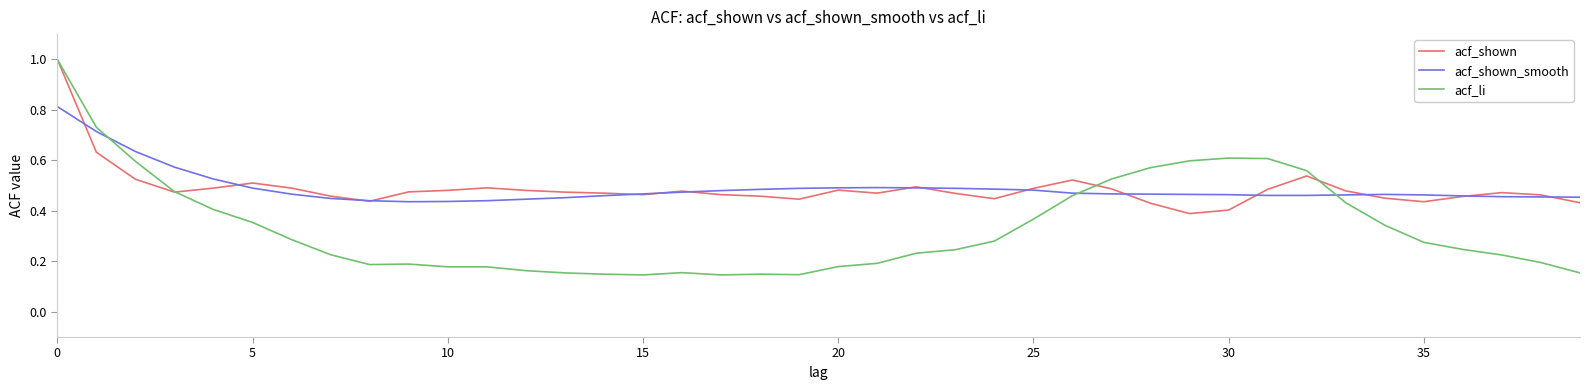

Which series has the largest range (max minus min)?

acf_li